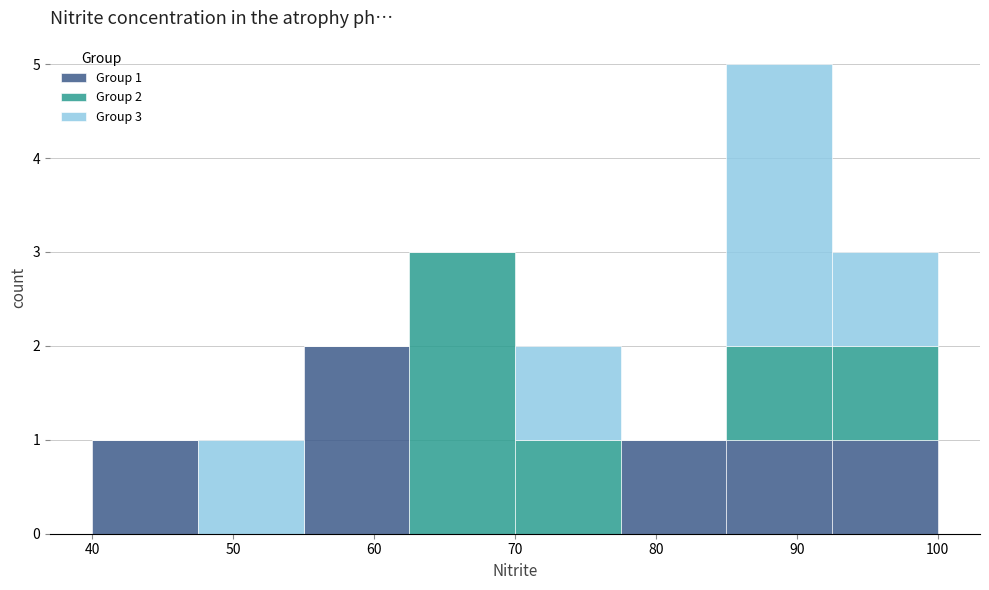

Which range on the x-axis has the tallest stacked bar (by total height)?

85.0 to 92.5